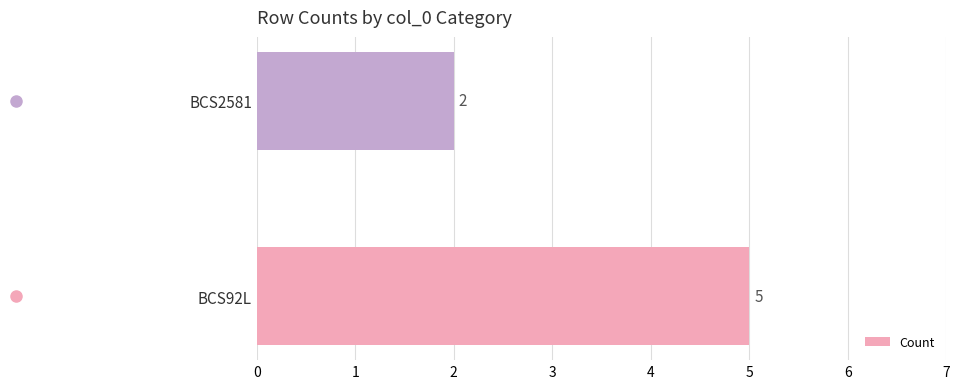

Are the bars grouped side by side (vs. stacked)?

No